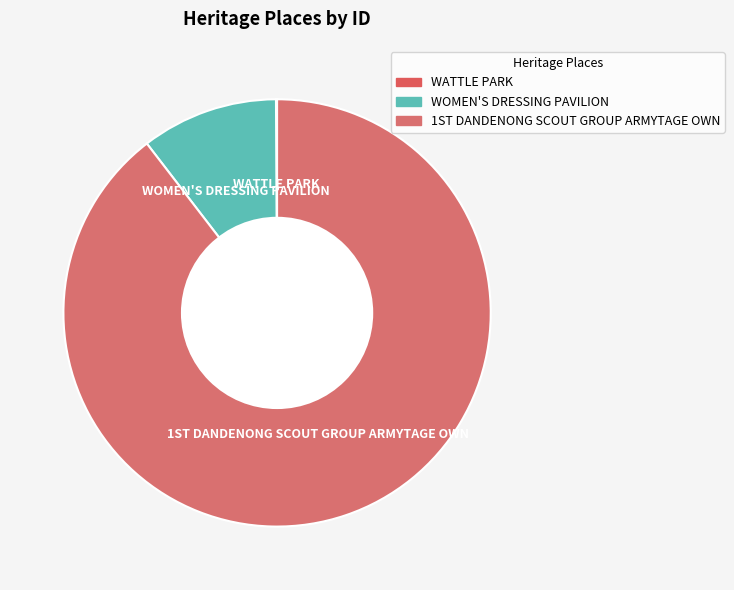

Which slice is the largest?

1ST DANDENONG SCOUT GROUP ARMYTAGE OWN